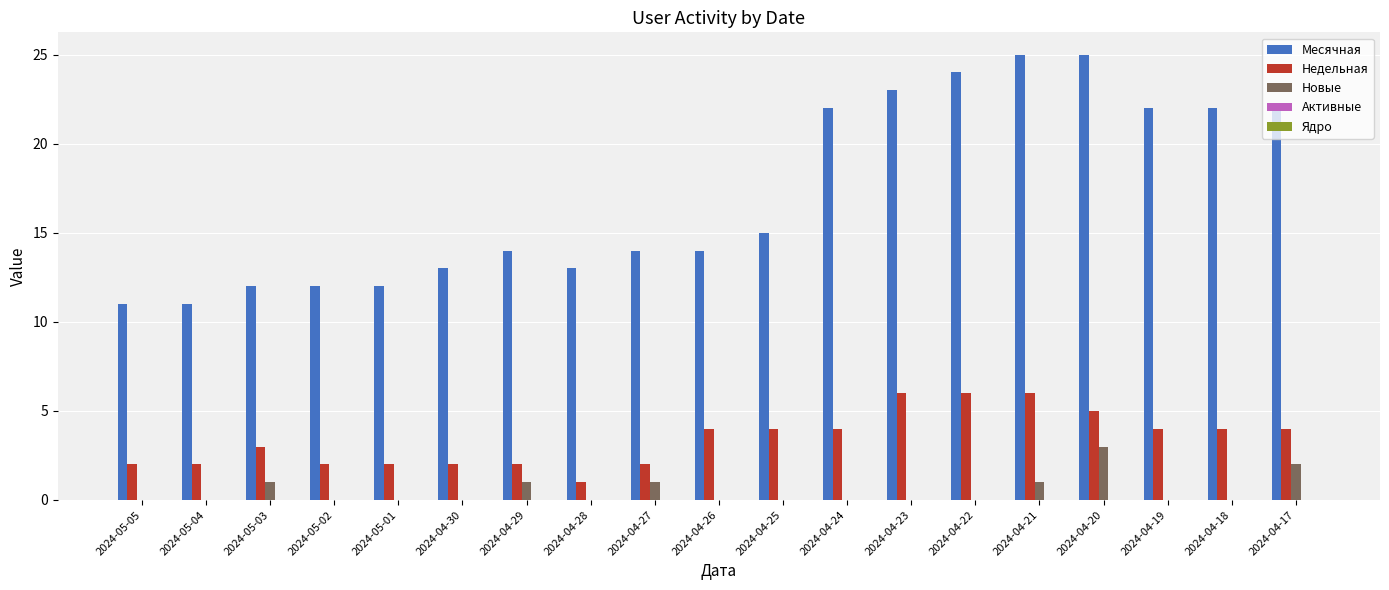

Is the value of Недельная at 2024-04-22 greater than the value of Новые at 2024-04-25?

Yes